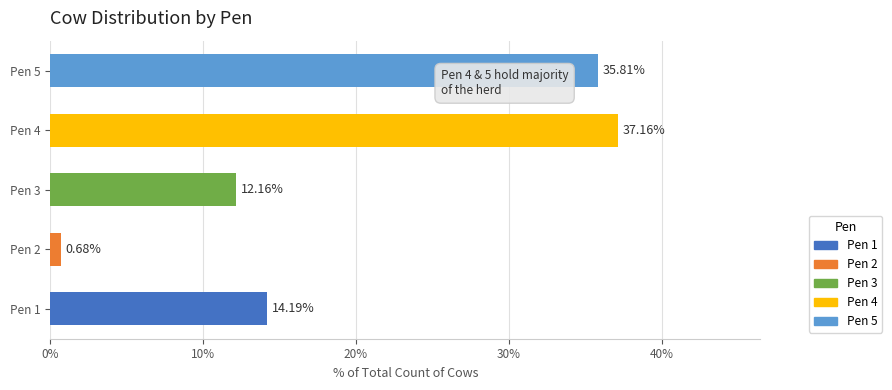

Rank the categories by value from highest to lowest.

Pen 4, Pen 5, Pen 1, Pen 3, Pen 2